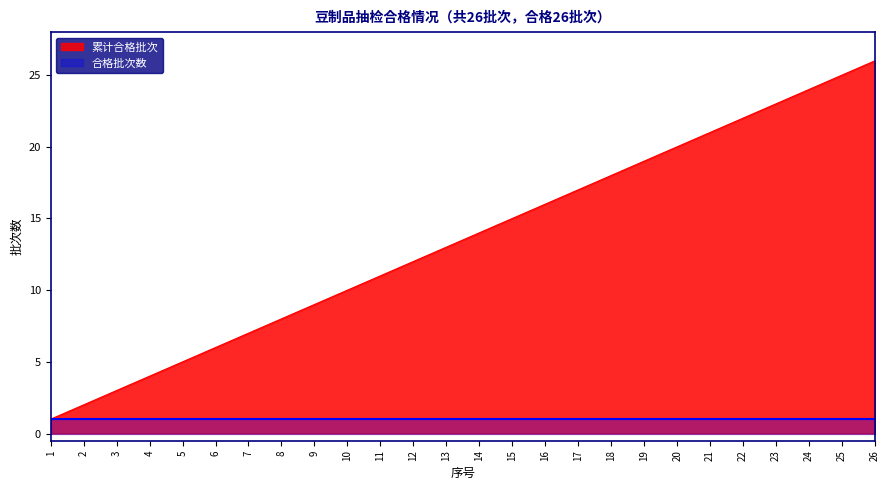

What is the average value?

14